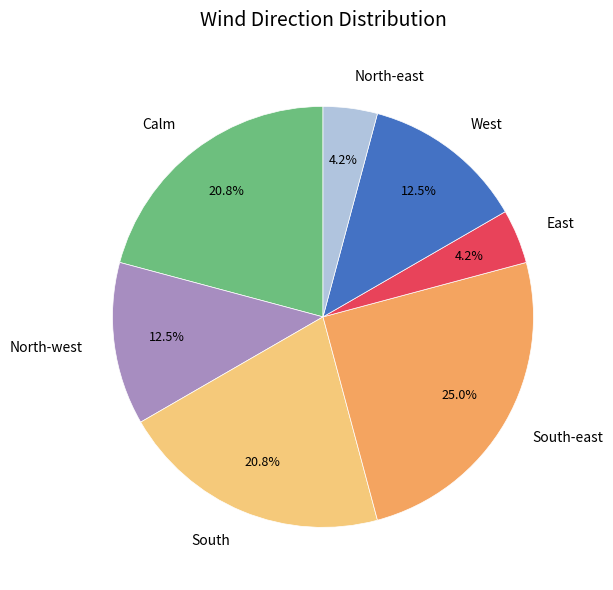

Which slice is the largest?

South-east